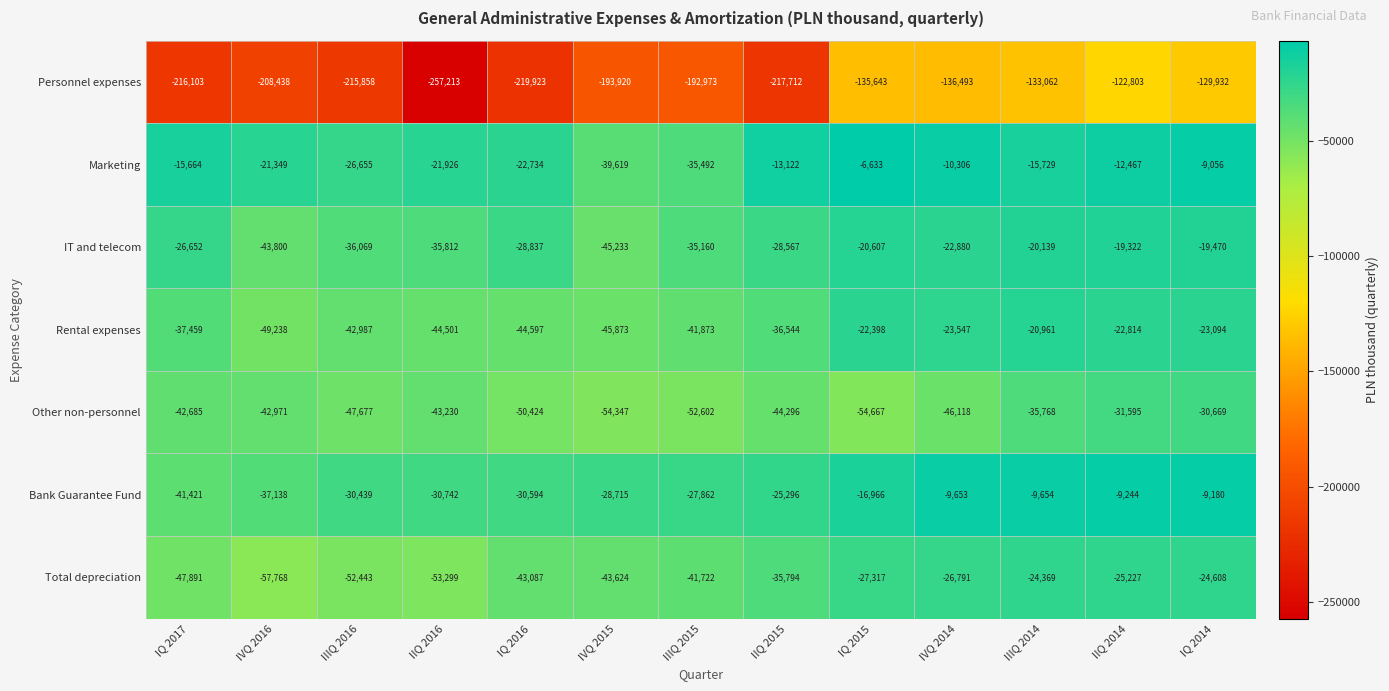

What is the greatest value displayed?

-6633